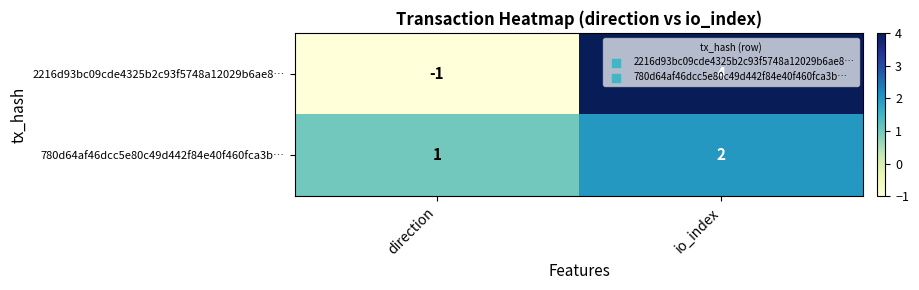

At how many categories does at least one series exceed 0?

2